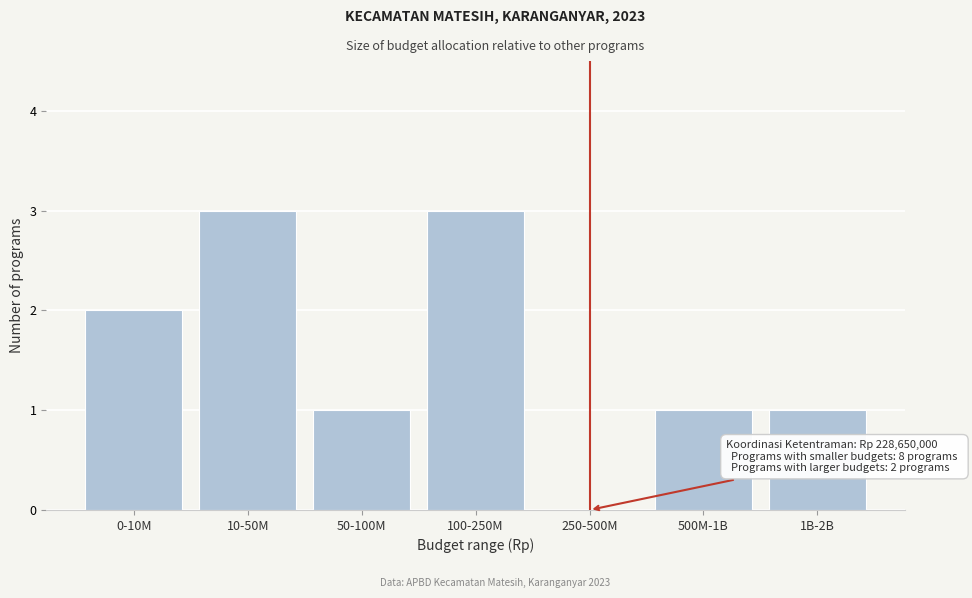

Reading left to right, what are all the values shown in this chart?

0-10M=2	10-50M=3	50-100M=1	100-250M=3	250-500M=0	500M-1B=1	1B-2B=1